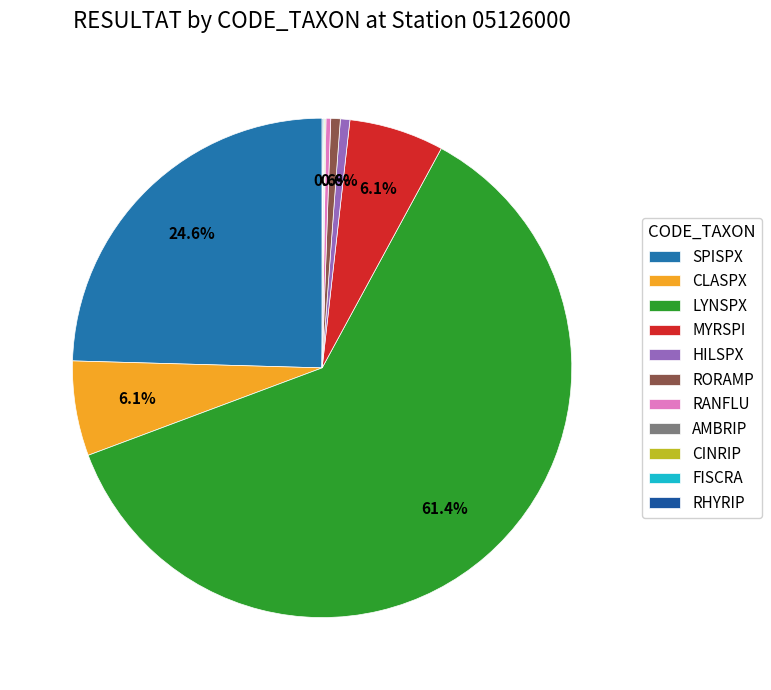

To the nearest percent, what is the average slice percentage?

9%